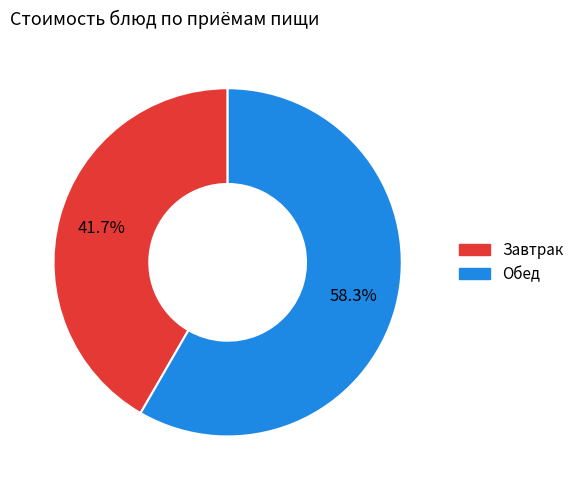

Does any single category account for the majority?

Yes